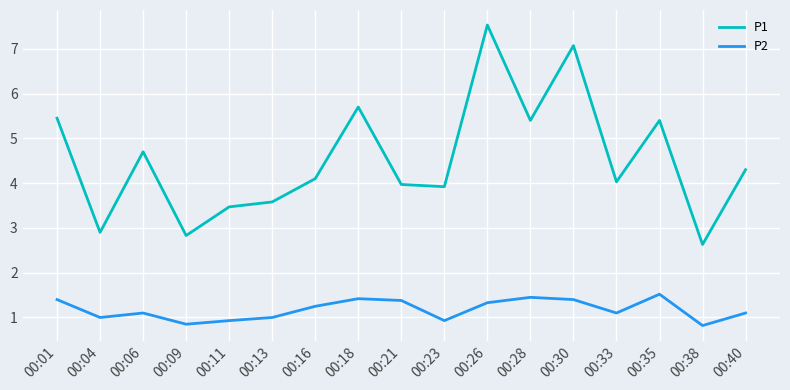

Rank the series by their average value, from highest to lowest.

P1, P2